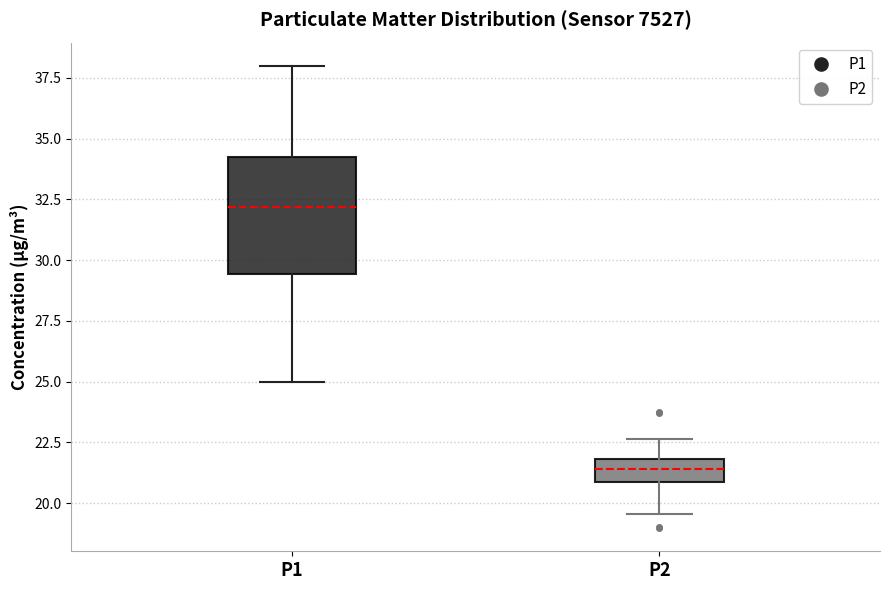

Where is the upper edge of the box for P2 on the y-axis? The values are not printed on the chart, so give them approximately, as read against the axis.

22.0